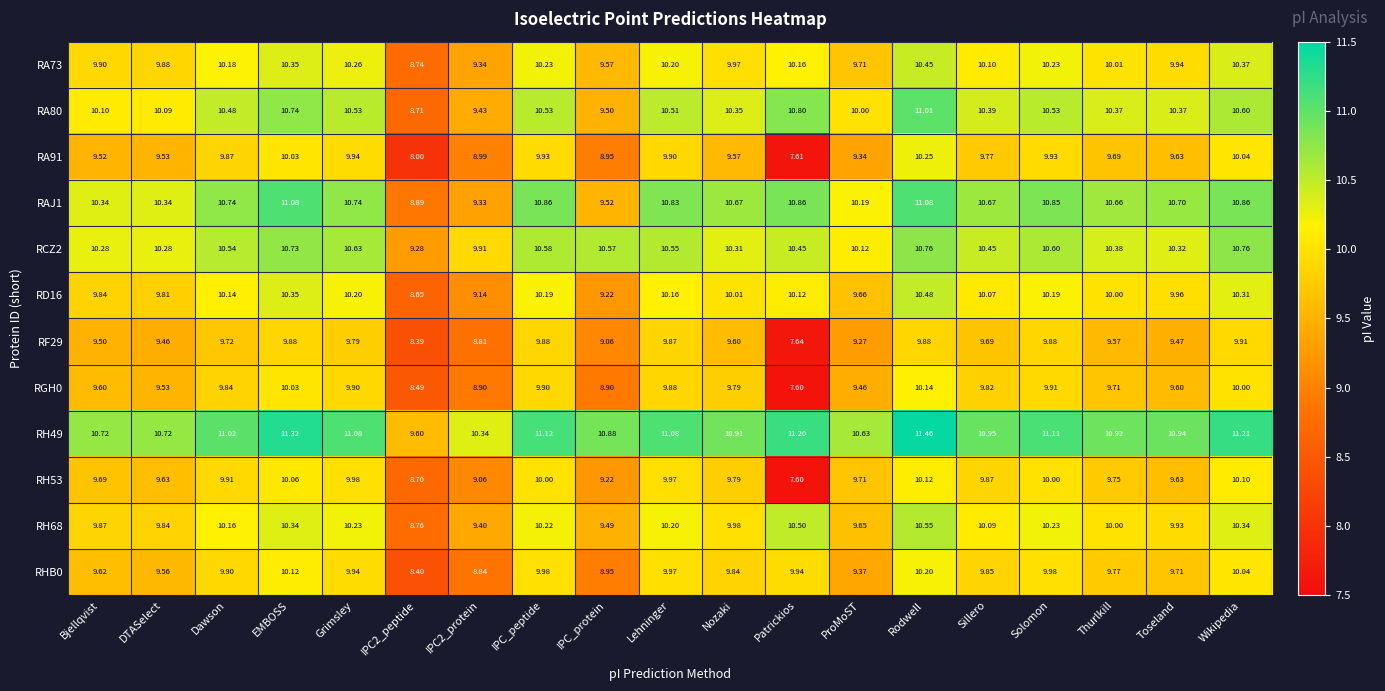

Where does the RH49 series first go above 10?

Bjellqvist